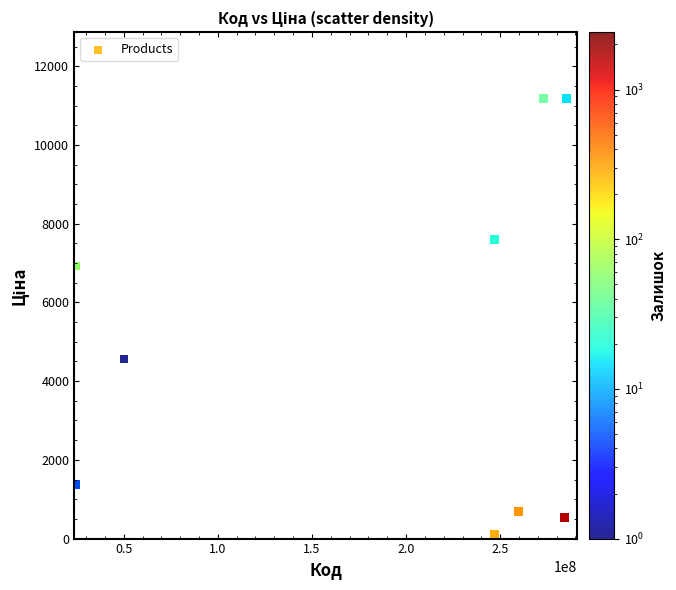

What Y value in the scatter plot is closest to 5651?

4561.9